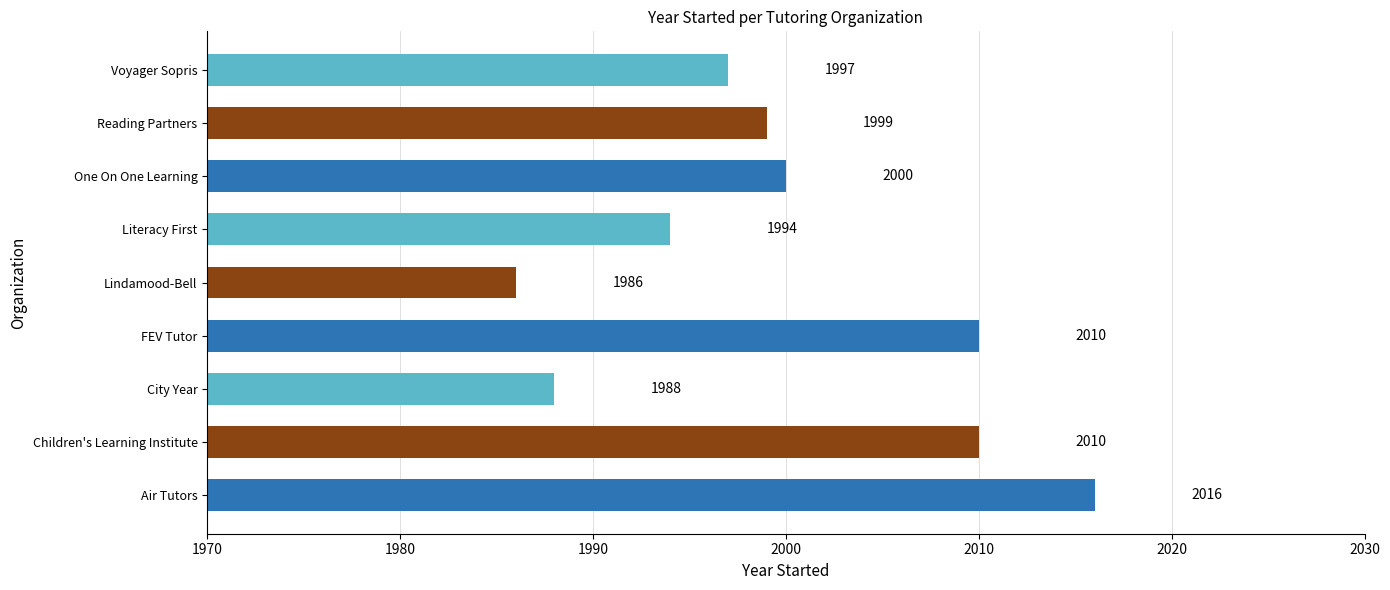

How many data points does each series have?

9